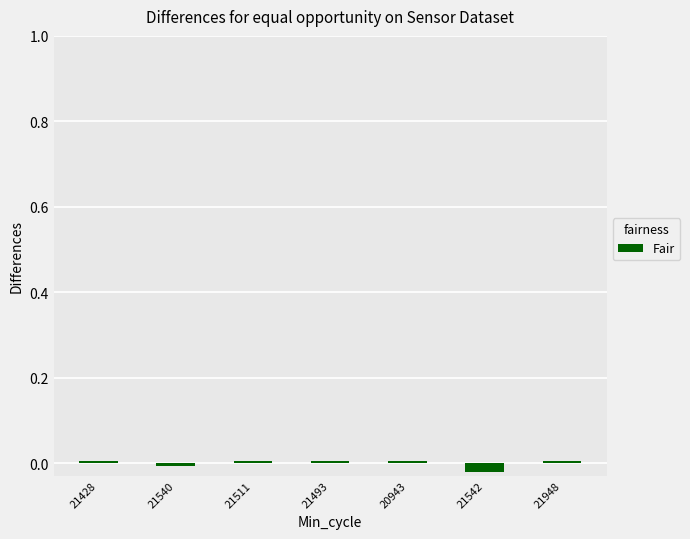

The value at 20943 is 0.0. True or false?

True